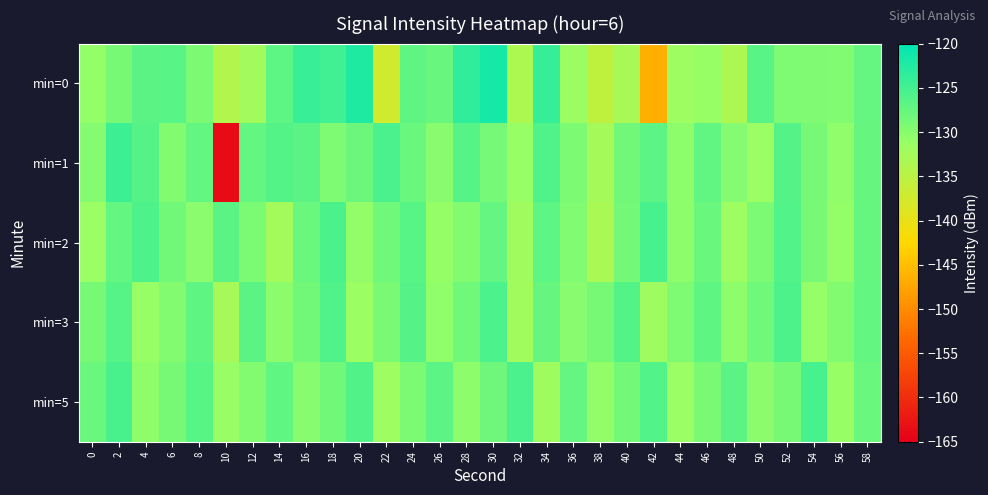

Between 6 and 22, which series saw the biggest shift?

min=0